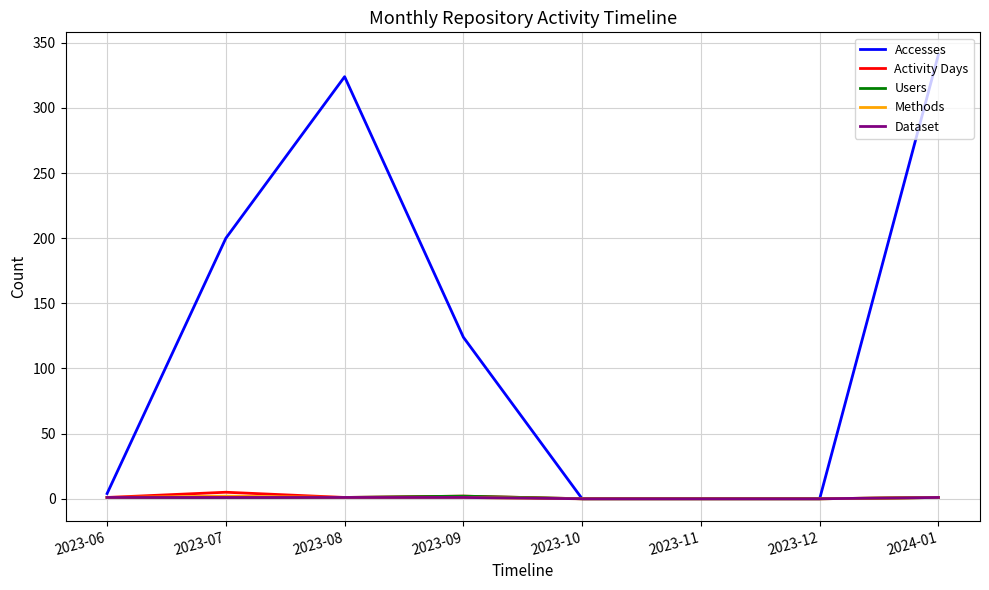

Which series has the largest total across all categories?

Accesses